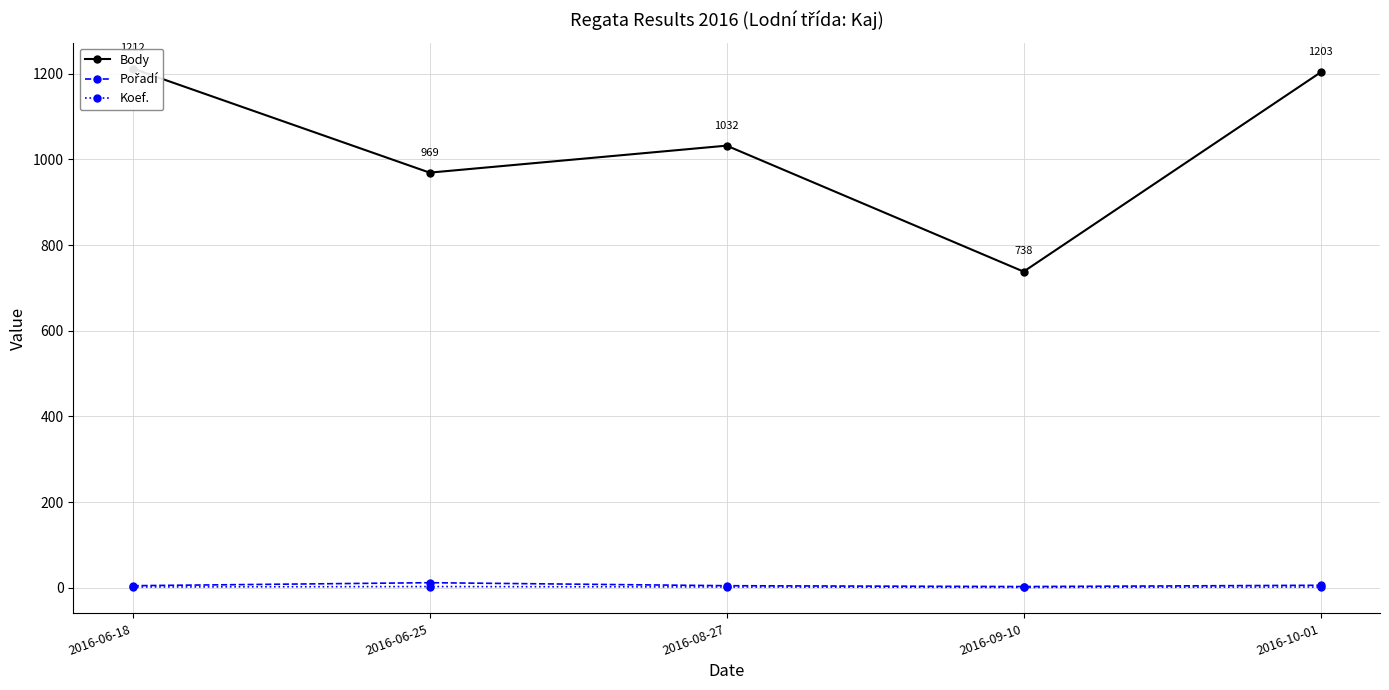

True or false: Pořadí and Body cross at least once.

False